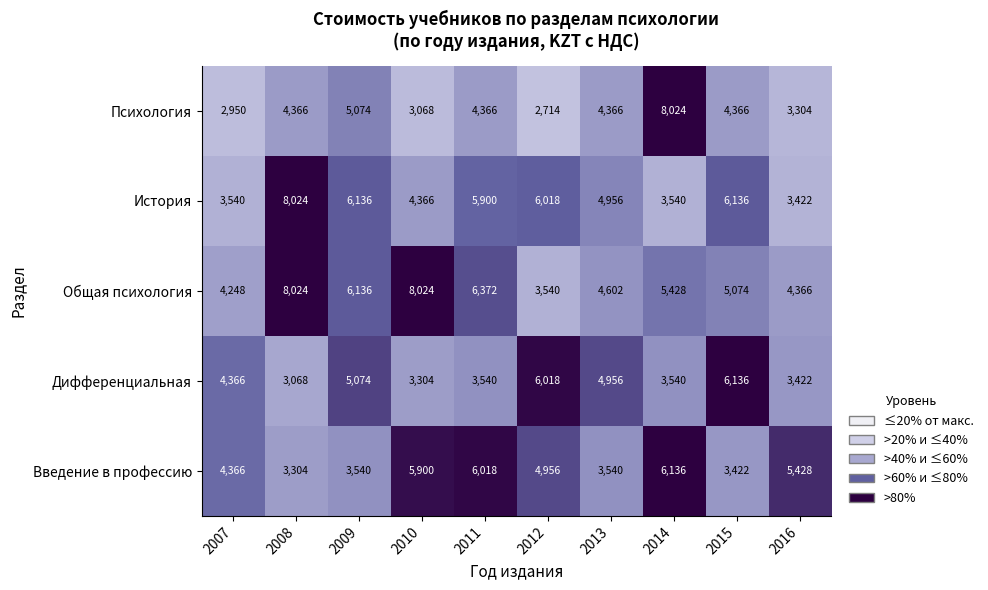

Between 2007 and 2012, which series saw the biggest shift?

История